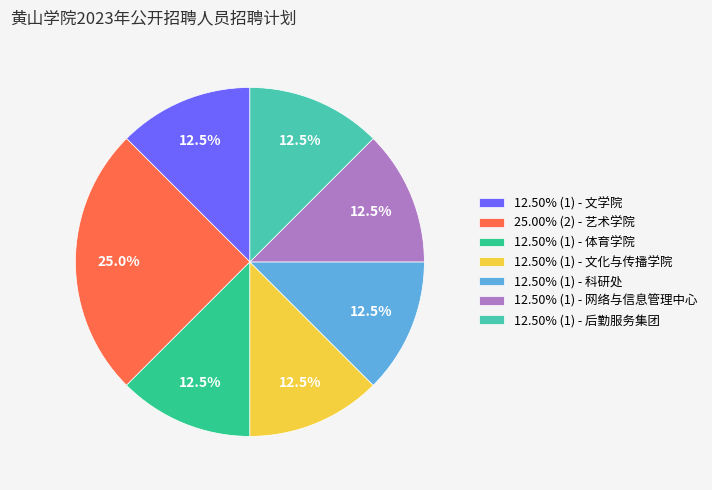

How many segments does this pie chart have?

7